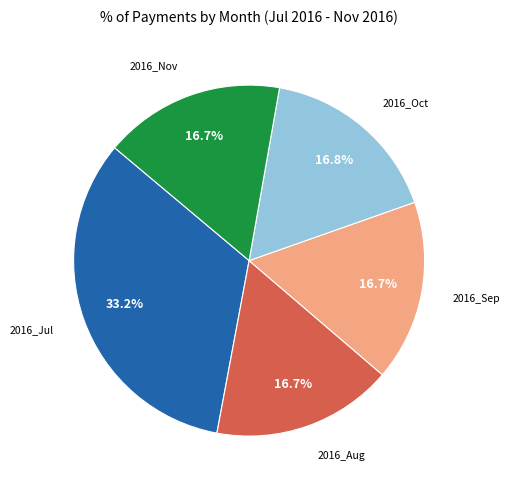

How many segments does this pie chart have?

5